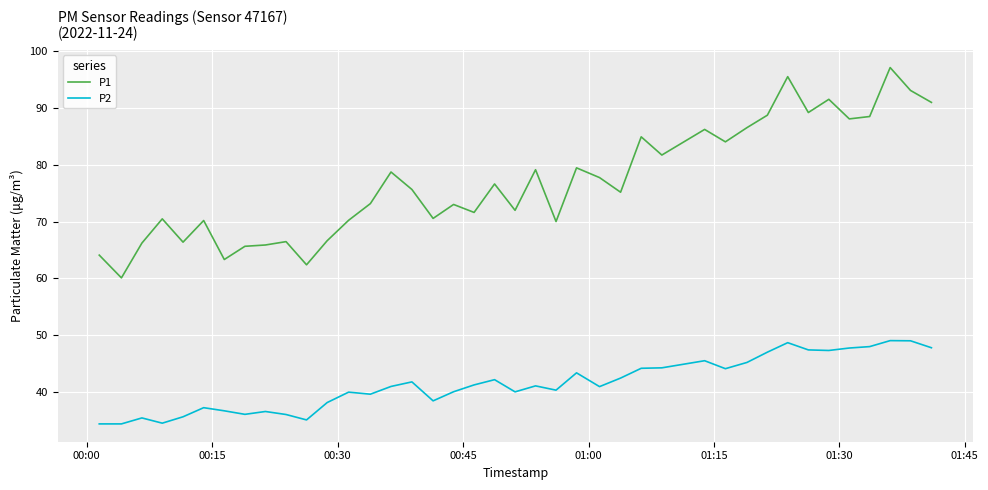

Which series has the largest total across all categories?

P1